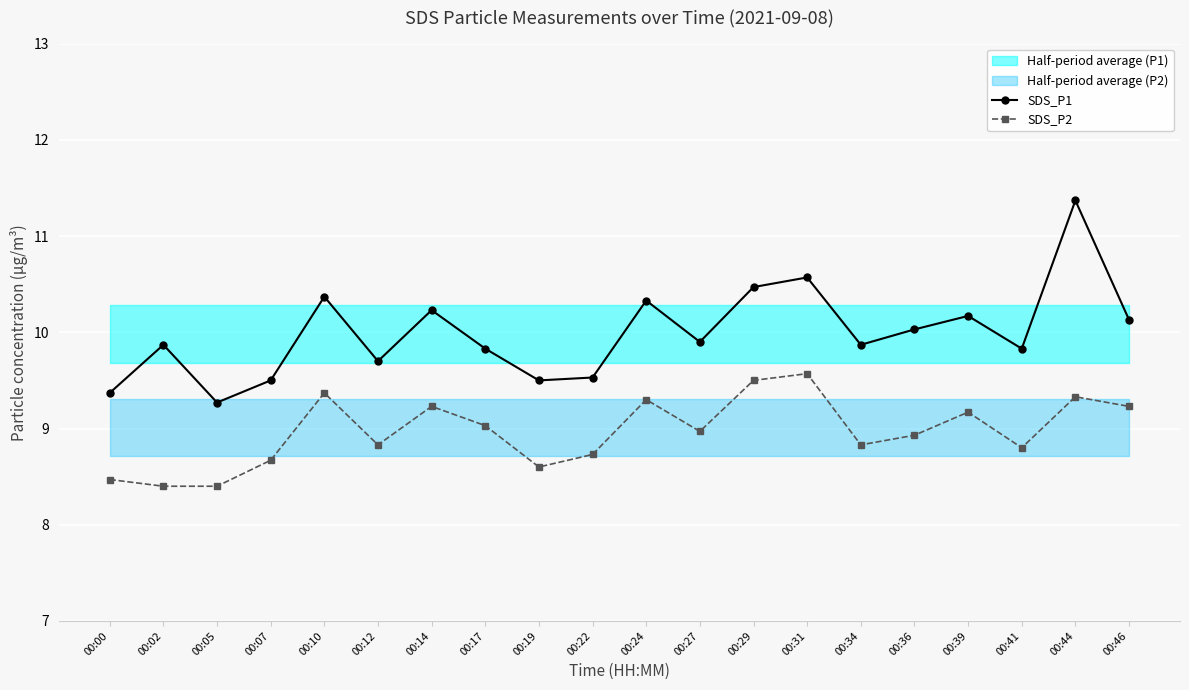

Which category has the lowest value in the SDS_P2 series?

00:02